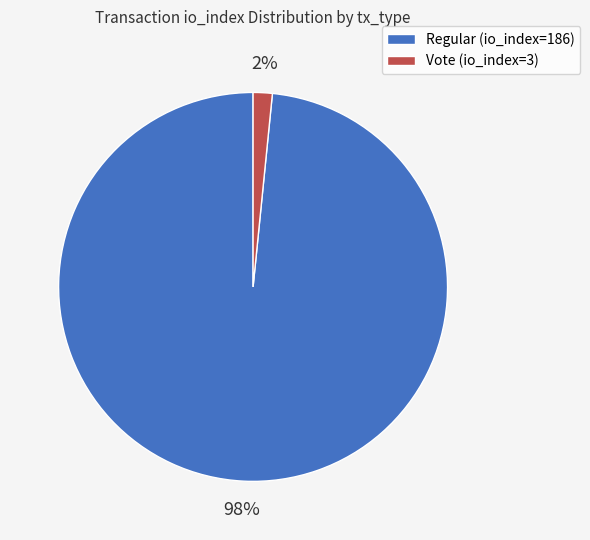

To the nearest percent, what percentage of the pie is Regular (io_index=186)?

98%